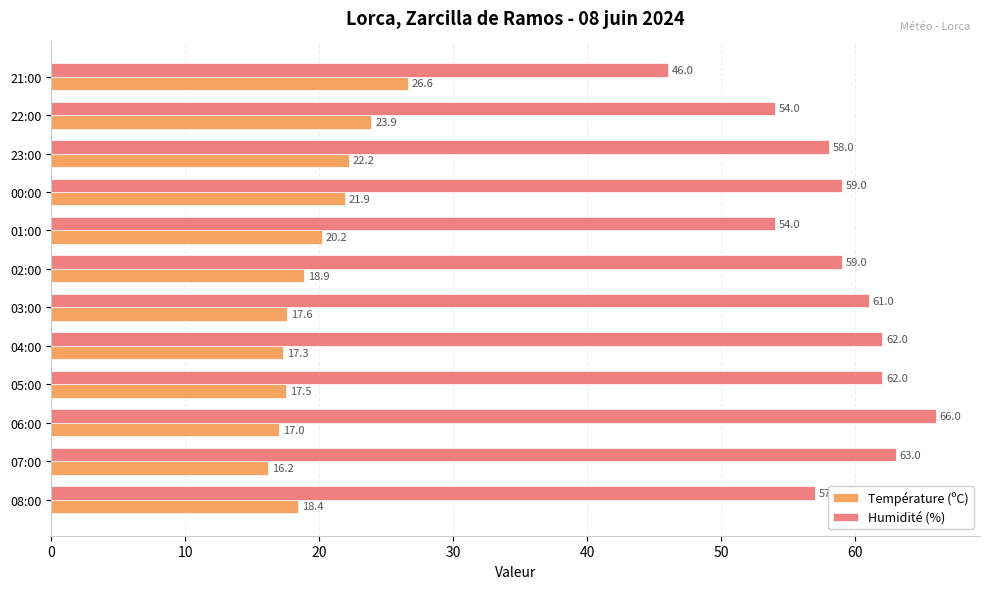

Which series has the widest spread of values?

Humidité (%)